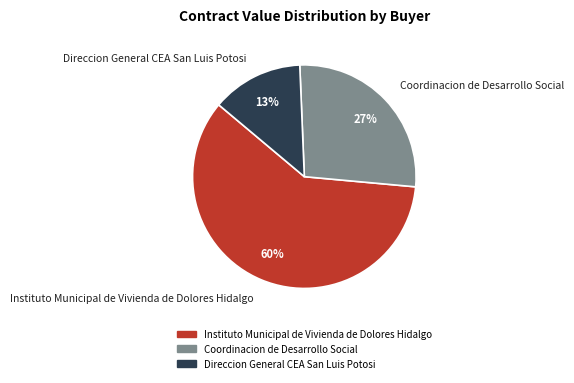

Which slice is the largest?

Instituto Municipal de Vivienda de Dolores Hidalgo